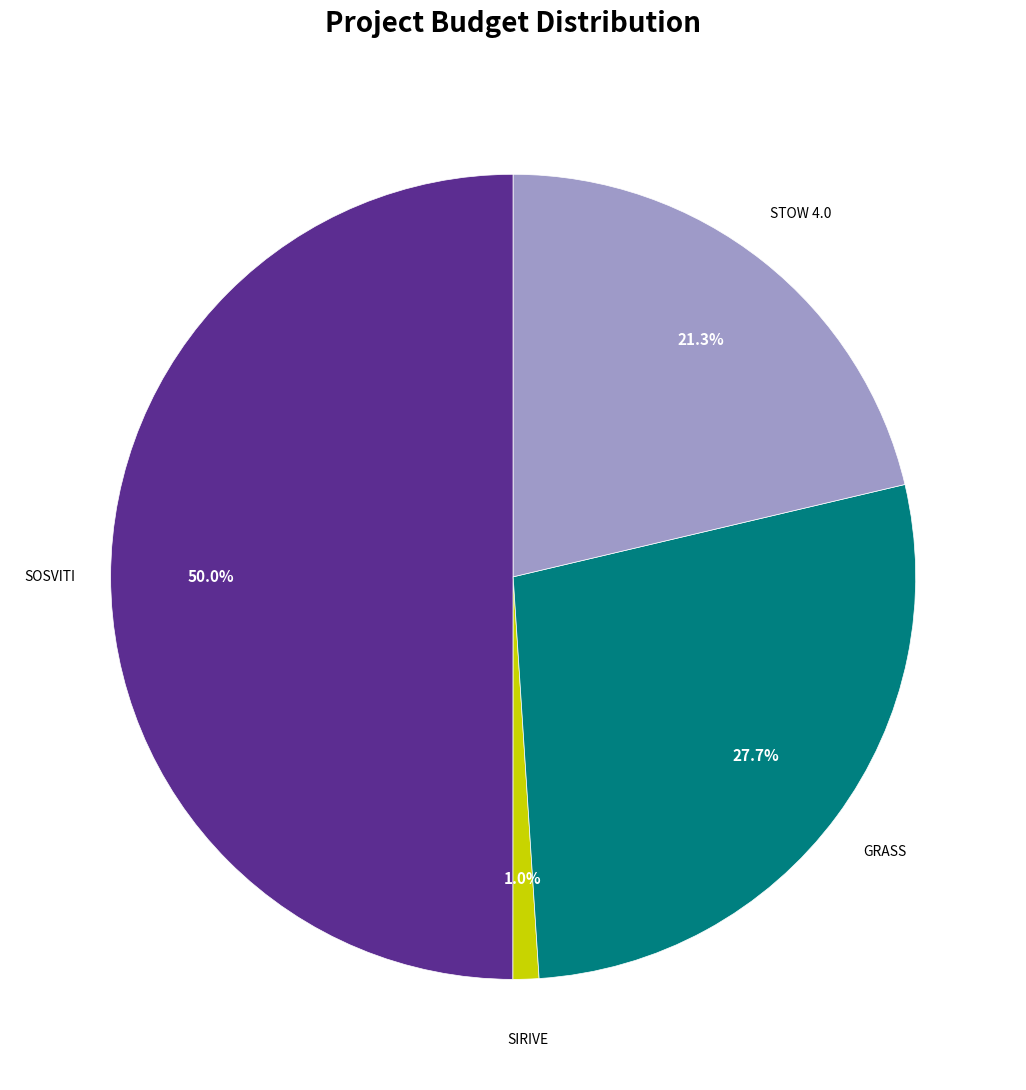

What is the largest slice in the pie chart?

SOSVITI